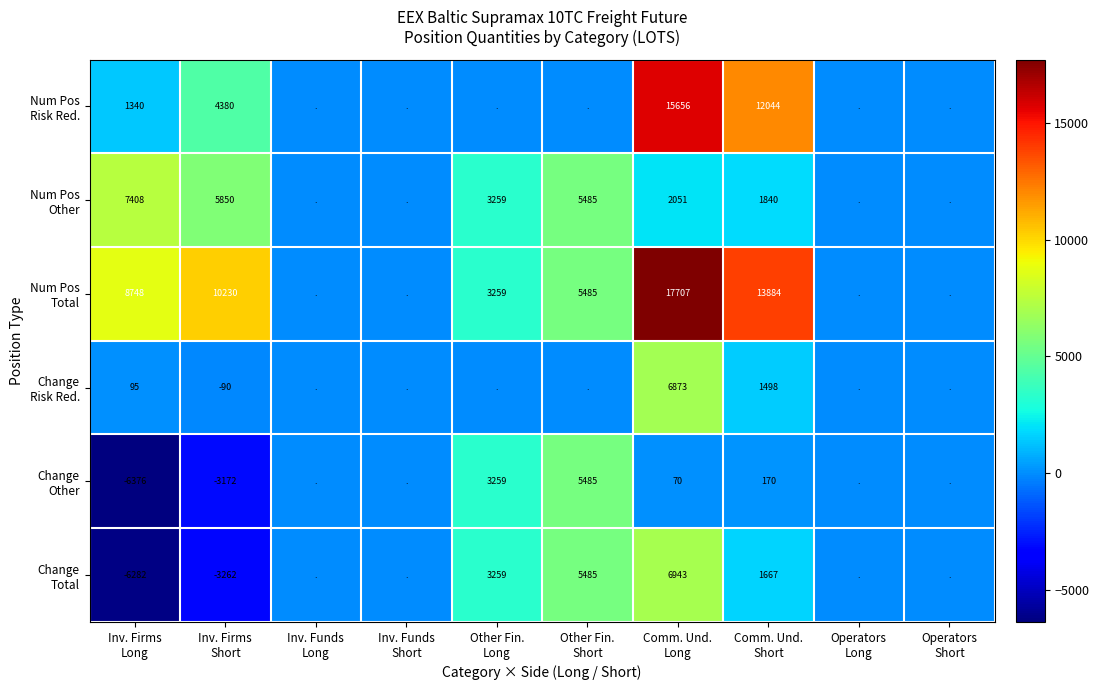

Rank the series at Operators Short from highest to lowest value.

Num Pos Risk Red., Num Pos Other, Num Pos Total, Change Risk Red., Change Other, Change Total